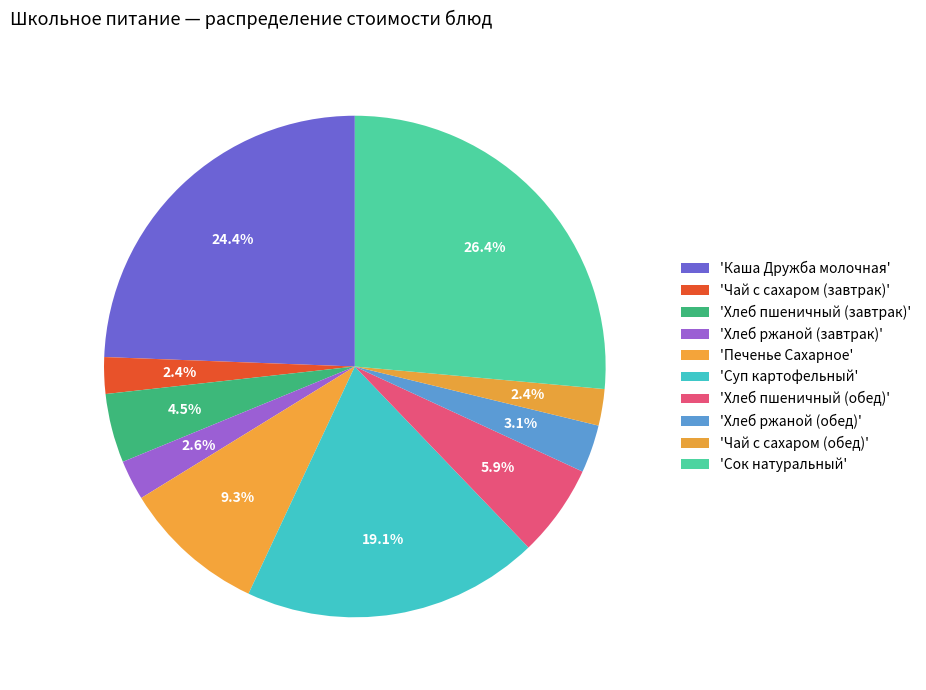

How many segments does this pie chart have?

10